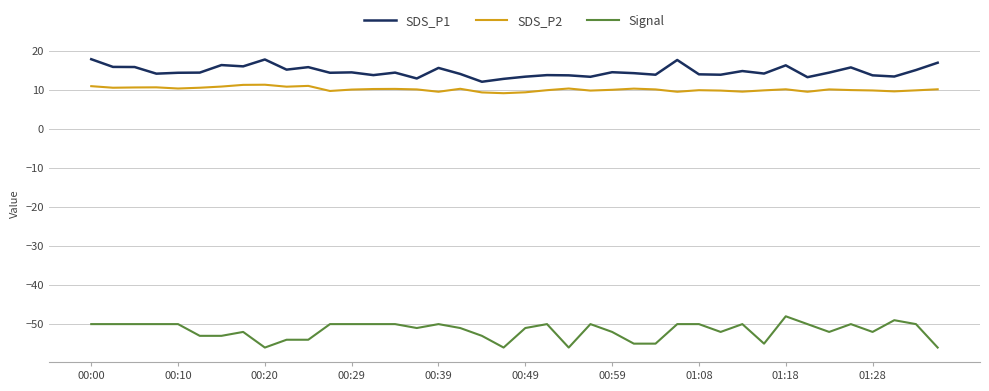

Rank the series by their maximum value, from highest to lowest.

SDS_P1, SDS_P2, Signal